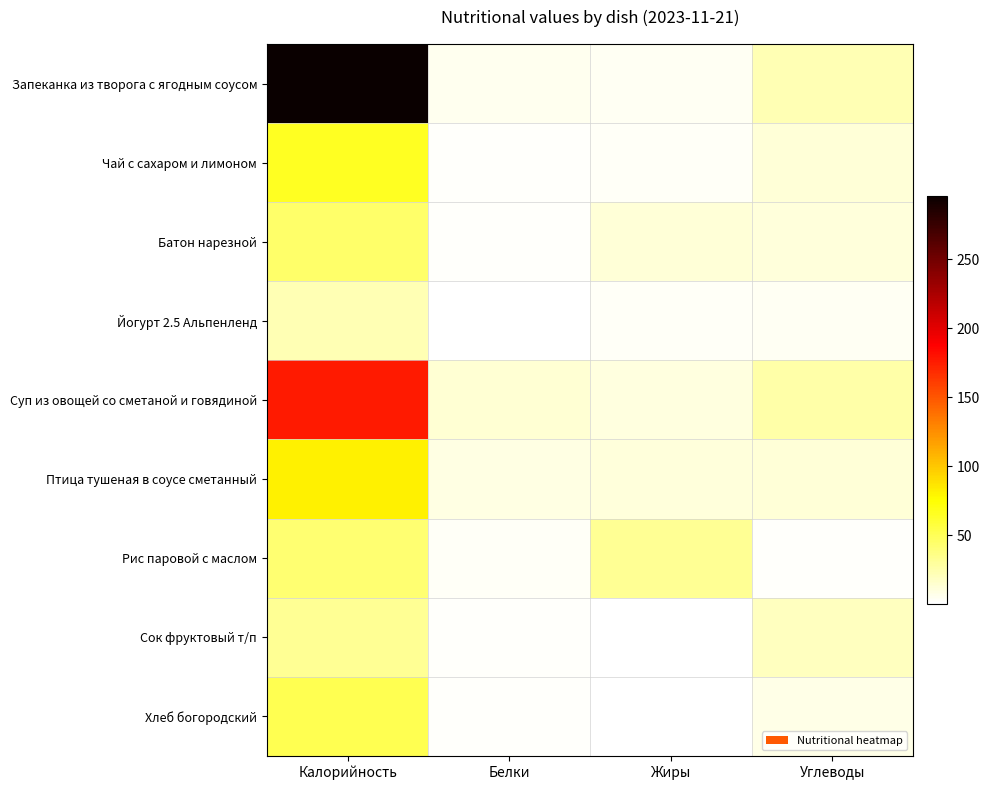

What is the spread (max minus min) of values at Калорийность?

273.0